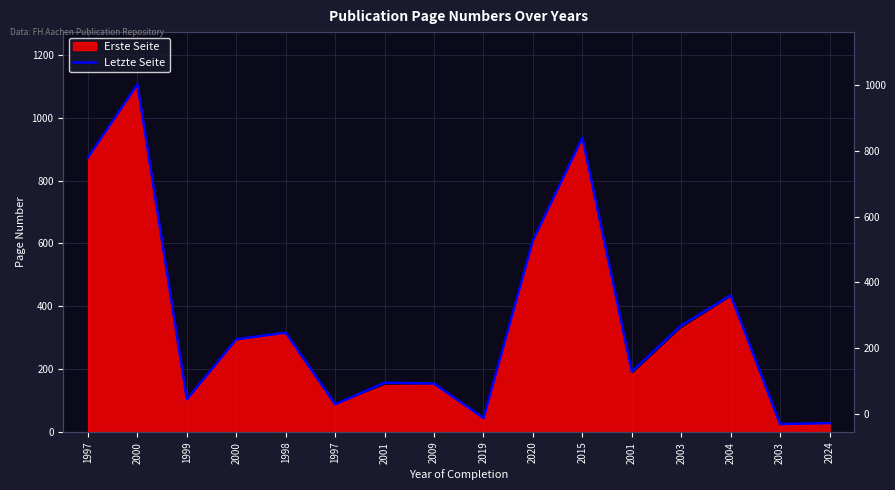

What is the label of the 6th point from the left?

1997